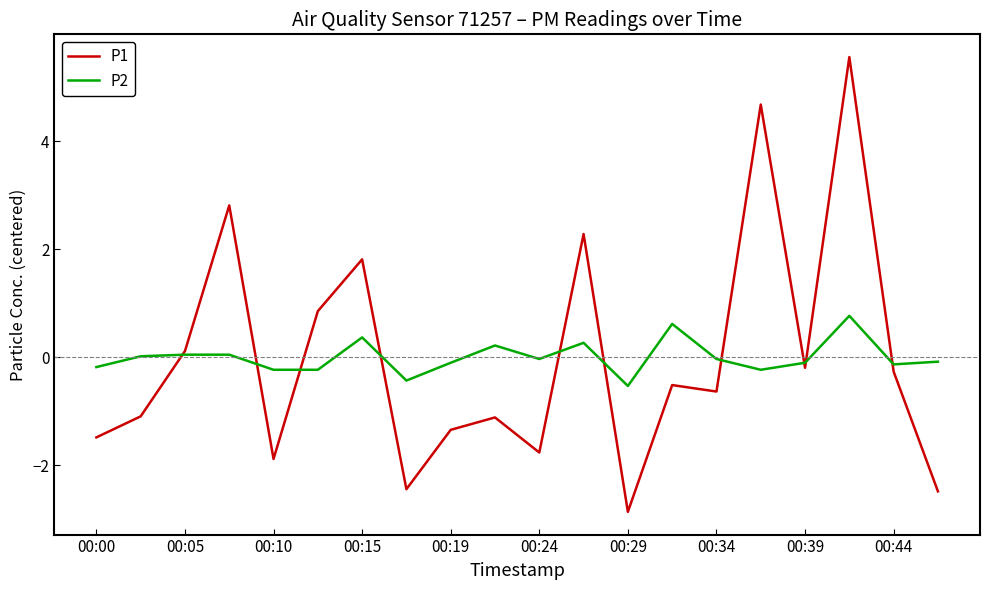

What is the minimum value shown in the chart?

-2.9